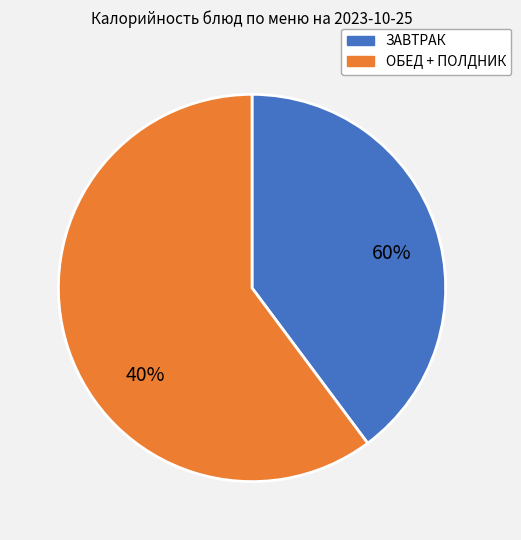

True or false: Картофельное пюре accounts for 2% of the total.

False